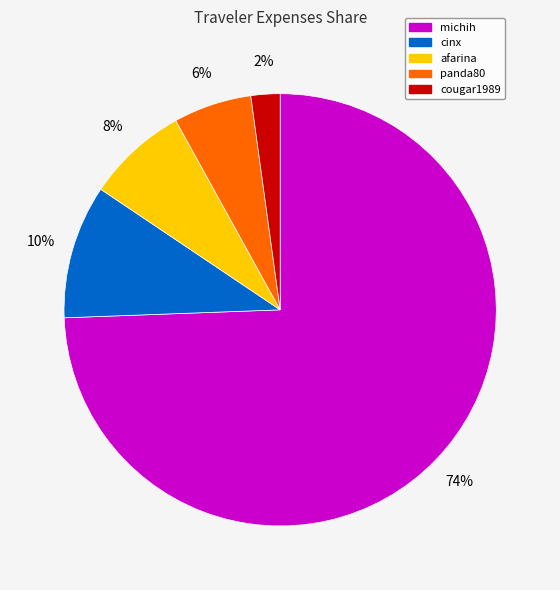

Between cougar1989 and afarina, which is larger?

afarina